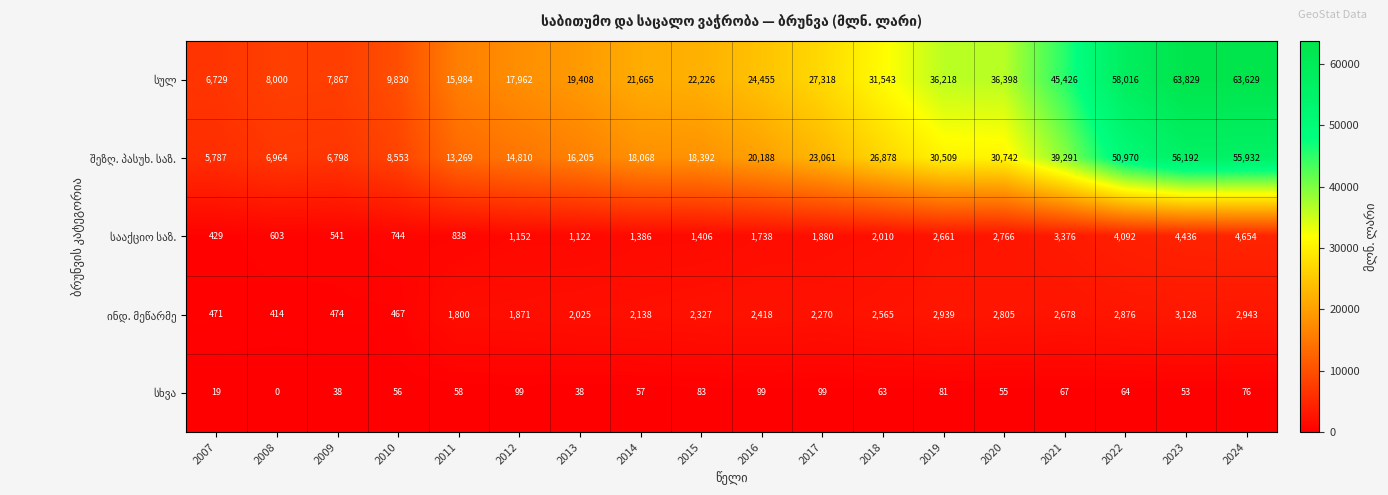

What is the difference between the highest and lowest values at 2007?

6710